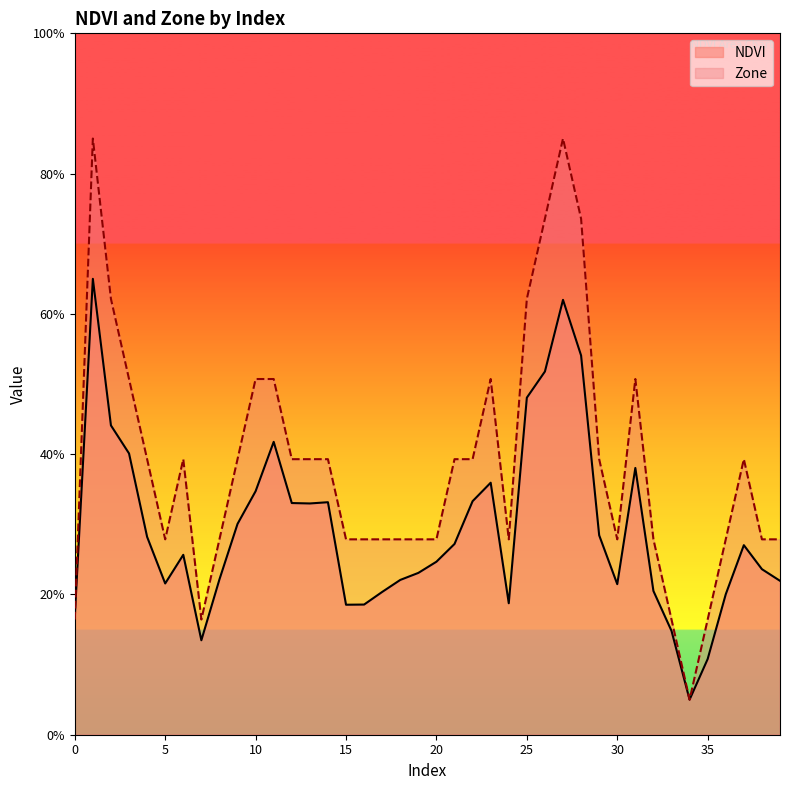

At which category is the sum across all series the highest?

1